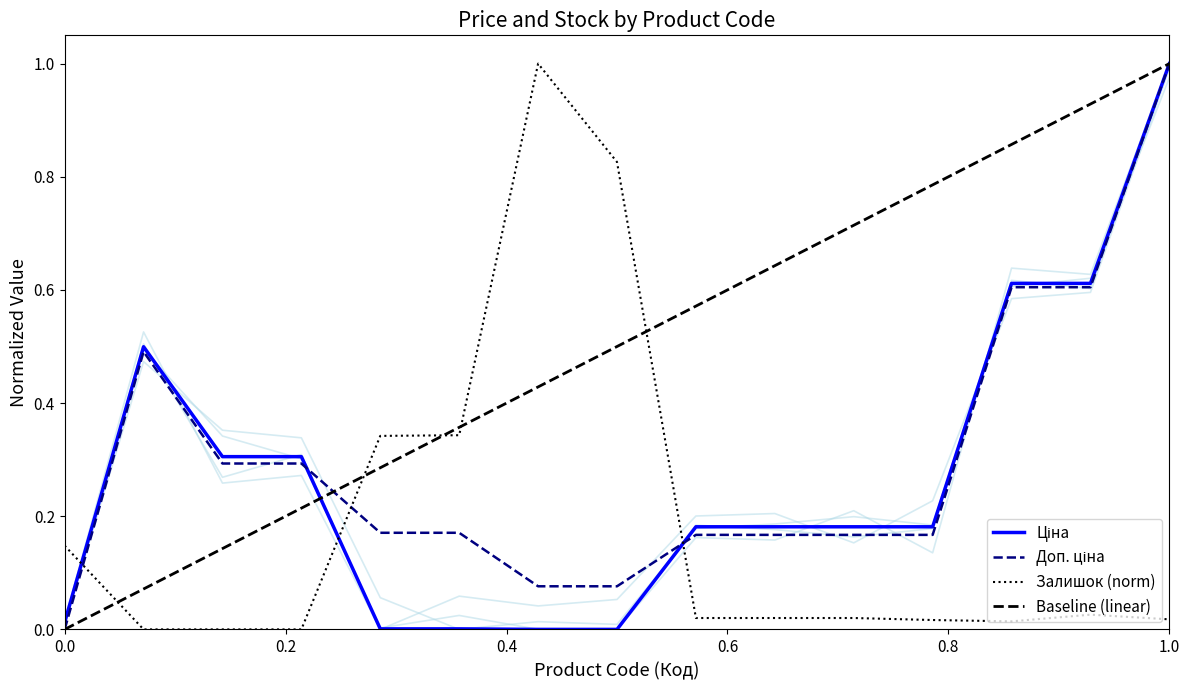

What is the difference between the highest and lowest values at 287692231?

0.3